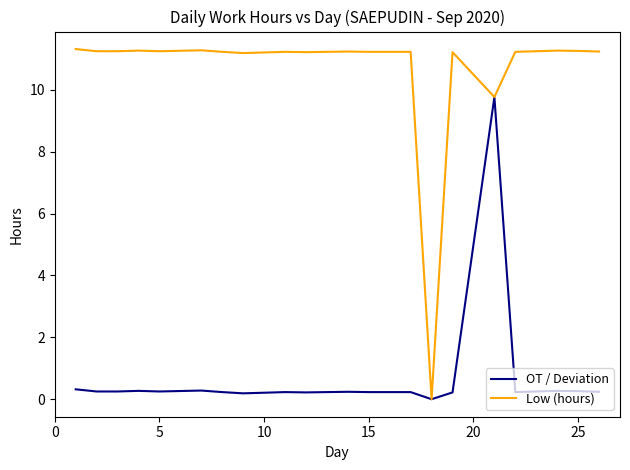

How many lines are shown in the chart?

2